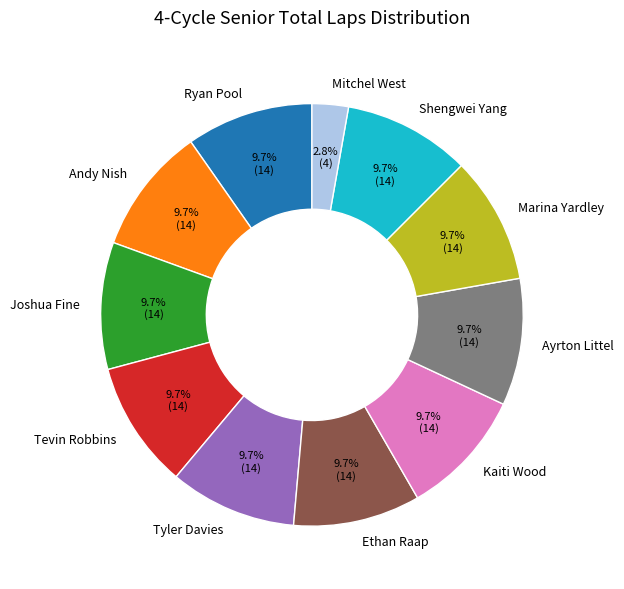

Does any single category account for the majority?

No